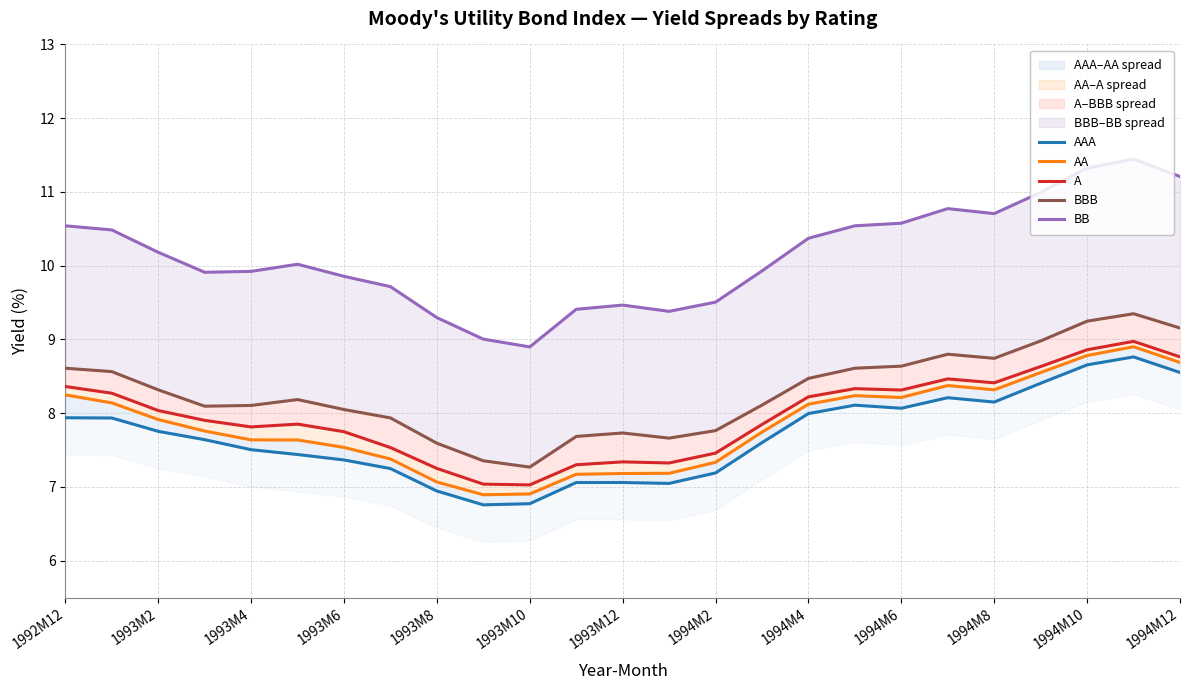

What is the difference between the second highest and second lowest values in the AA series?

1.9